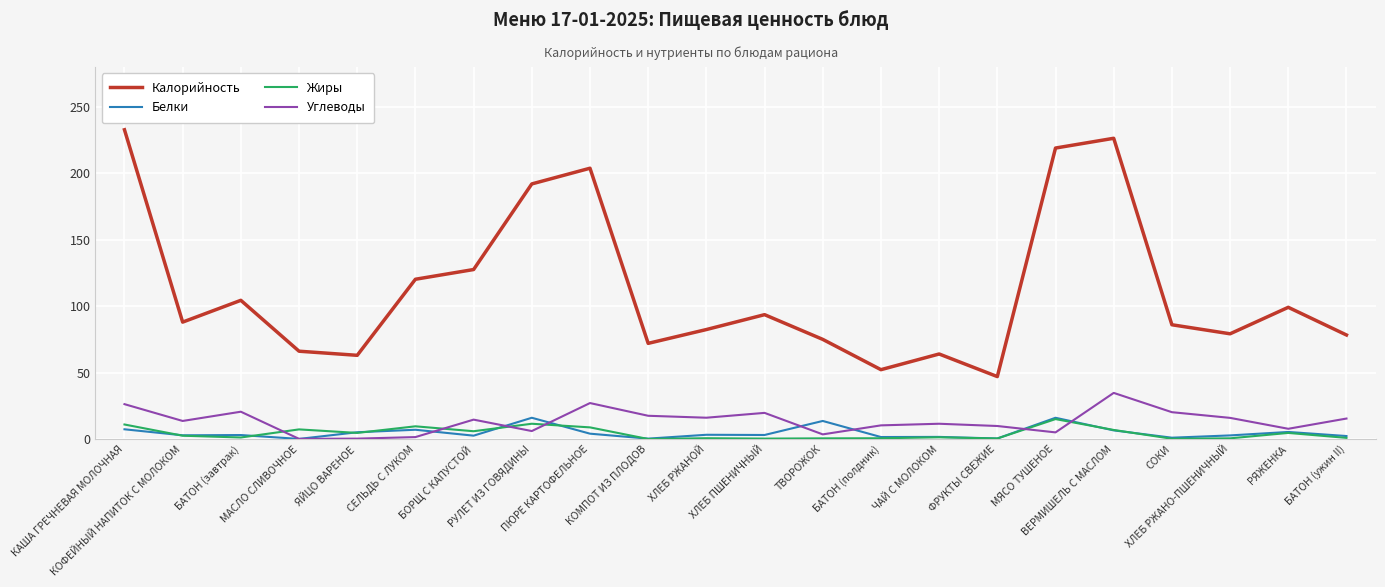

Count the number of categories in the chart.

22